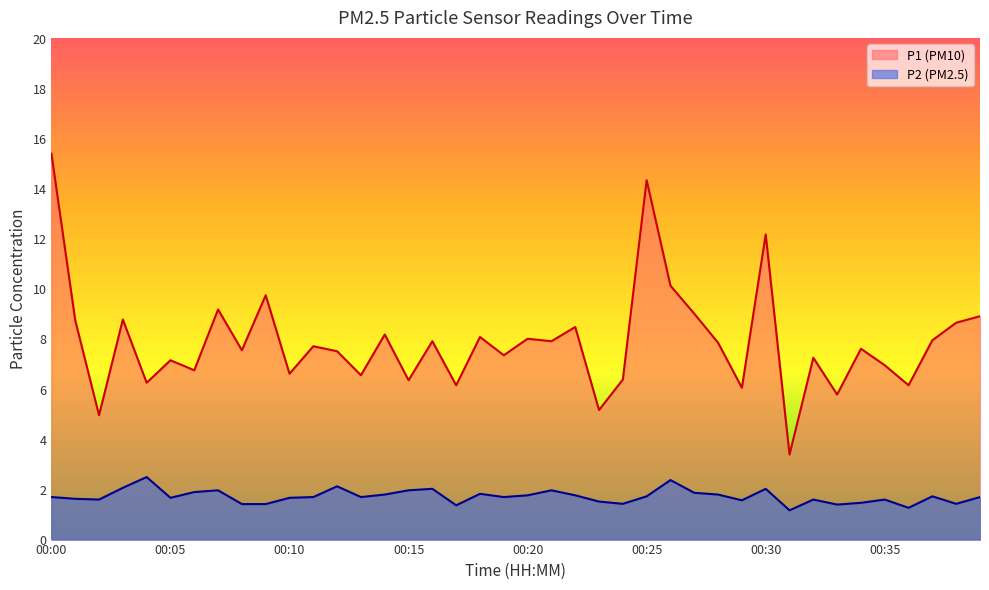

True or false: P1 and P2 intersect in this chart.

False